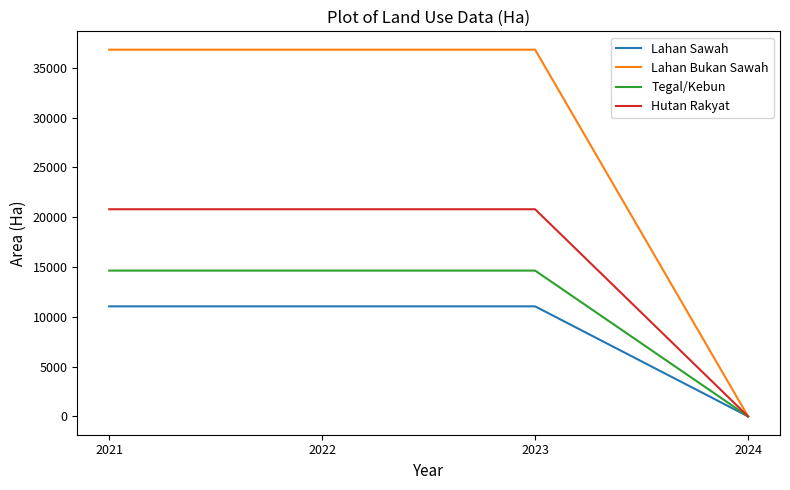

True or false: Tegal/Kebun has more than 1 points higher than both neighbors.

False